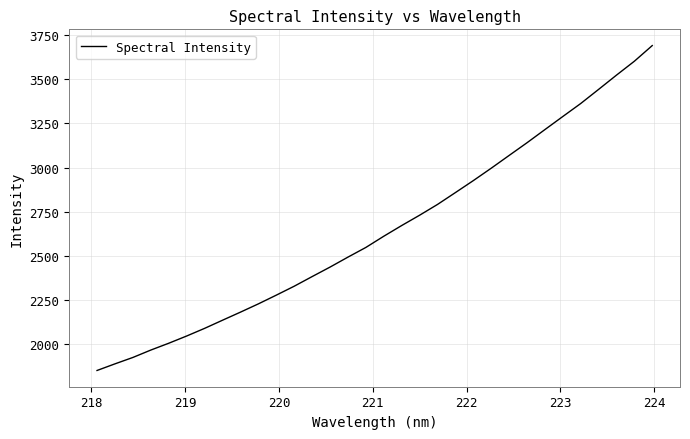

What is the difference between the maximum and minimum values?

1838.7